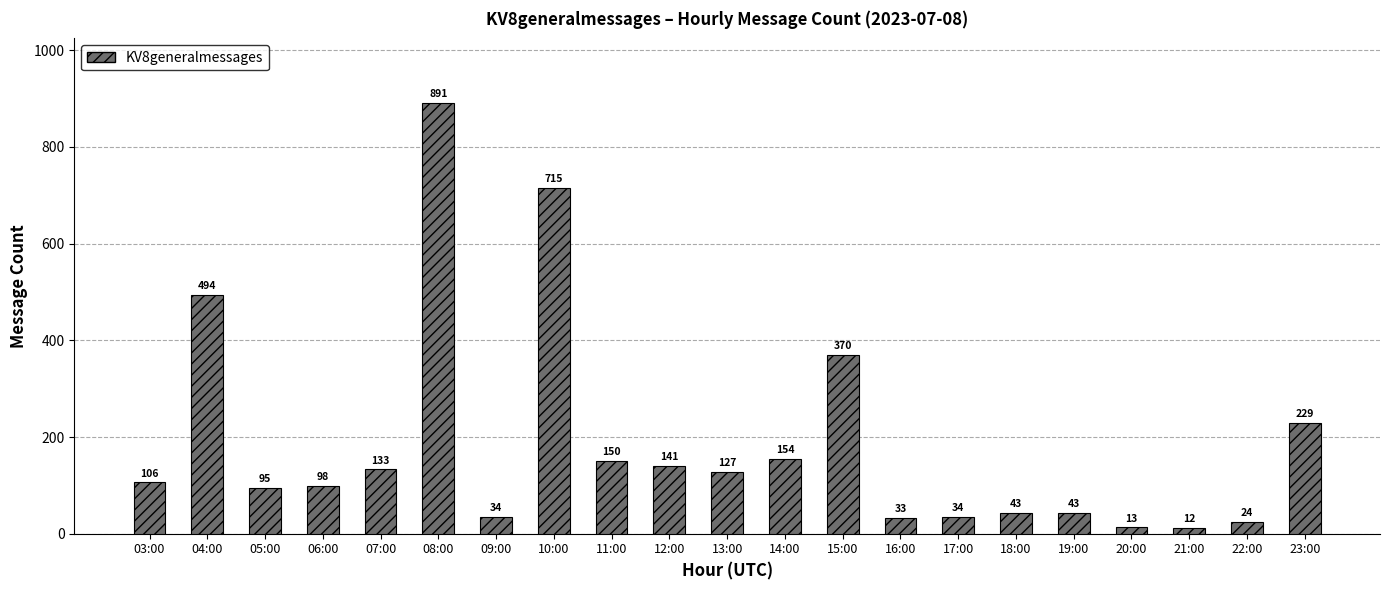

What is the average value?

188